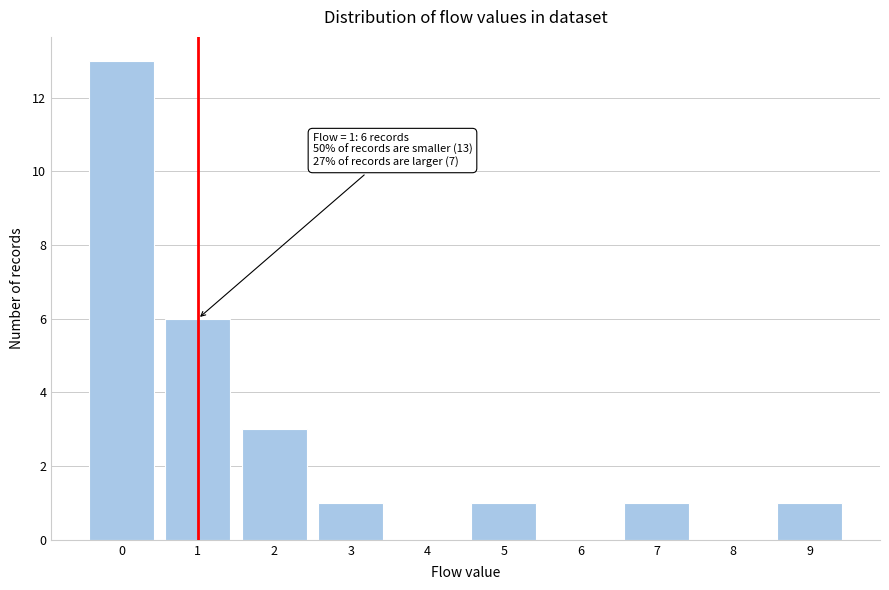

Reading left to right, transcribe all the data shown in this chart.

0=13	1=6	2=3	3=1	4=0	5=1	6=0	7=1	8=0	9=1